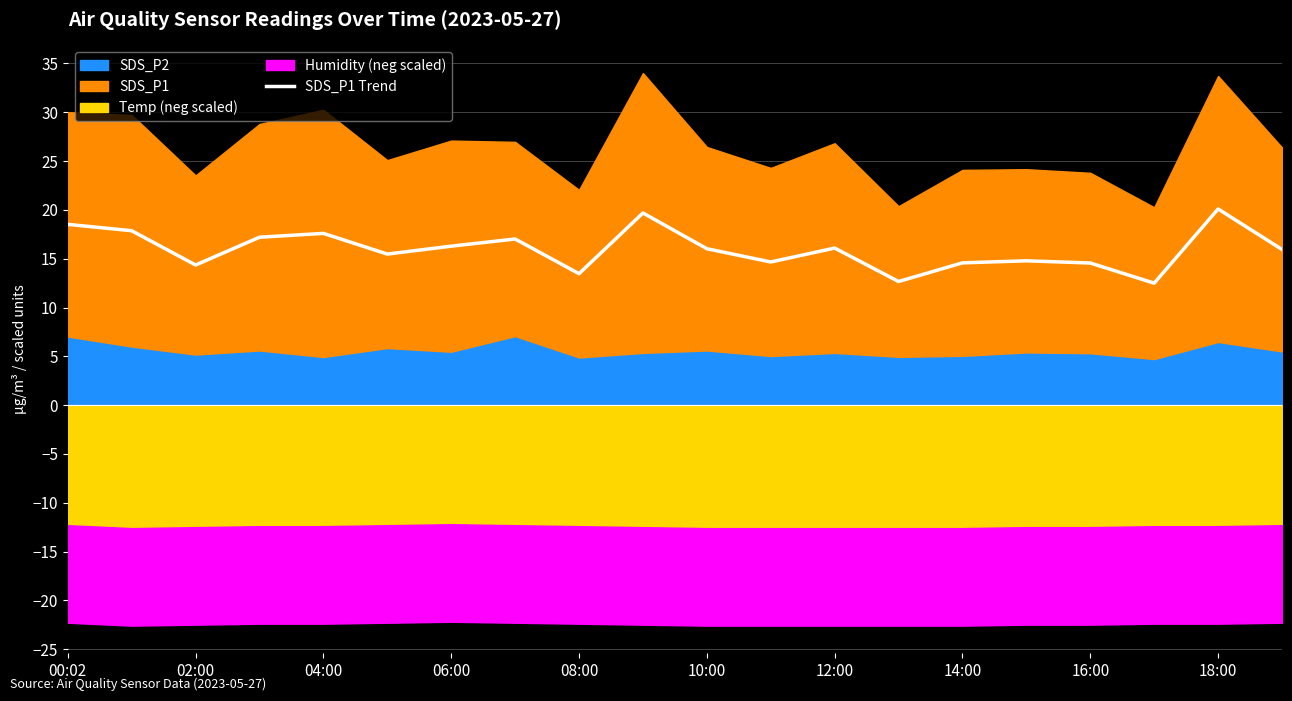

What is the label of the 2nd point from the right?

18:00